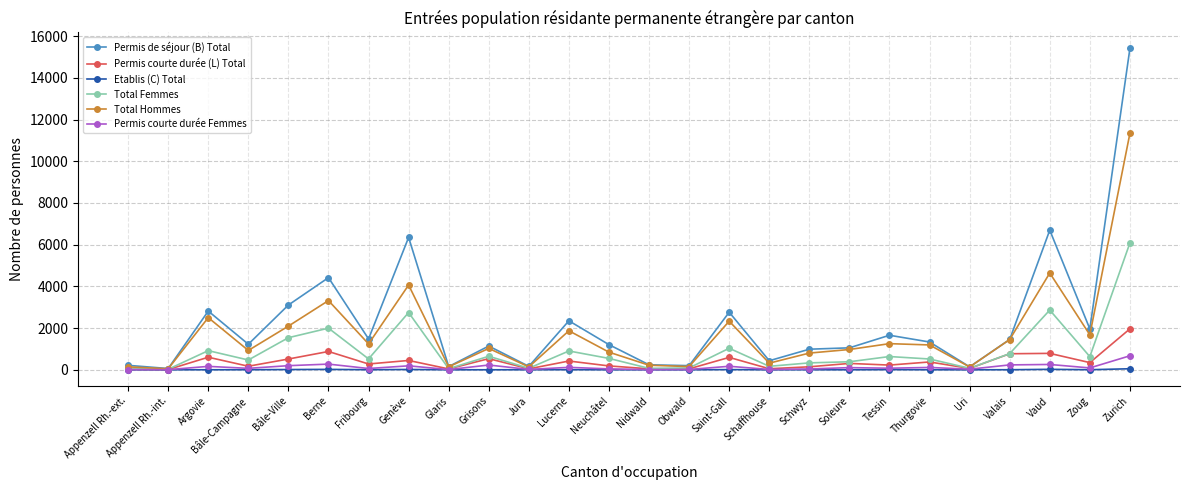

Between Berne and Zurich, which series saw the biggest shift?

Permis de séjour (B) Total